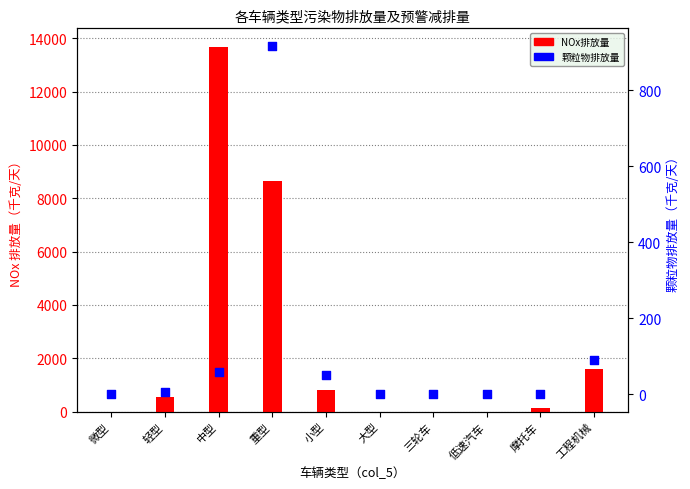

At which category is the sum across all series the highest?

中型